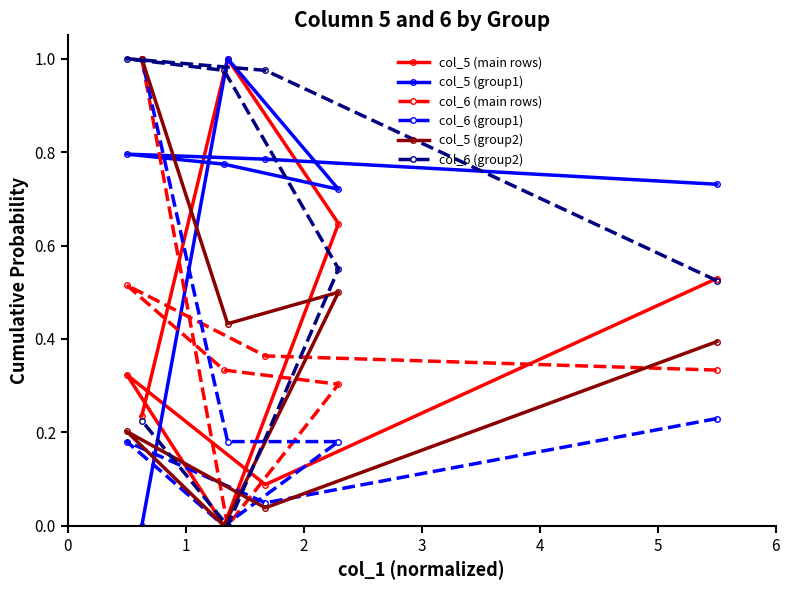

Which series has the largest total across all categories?

col_5 (group1)